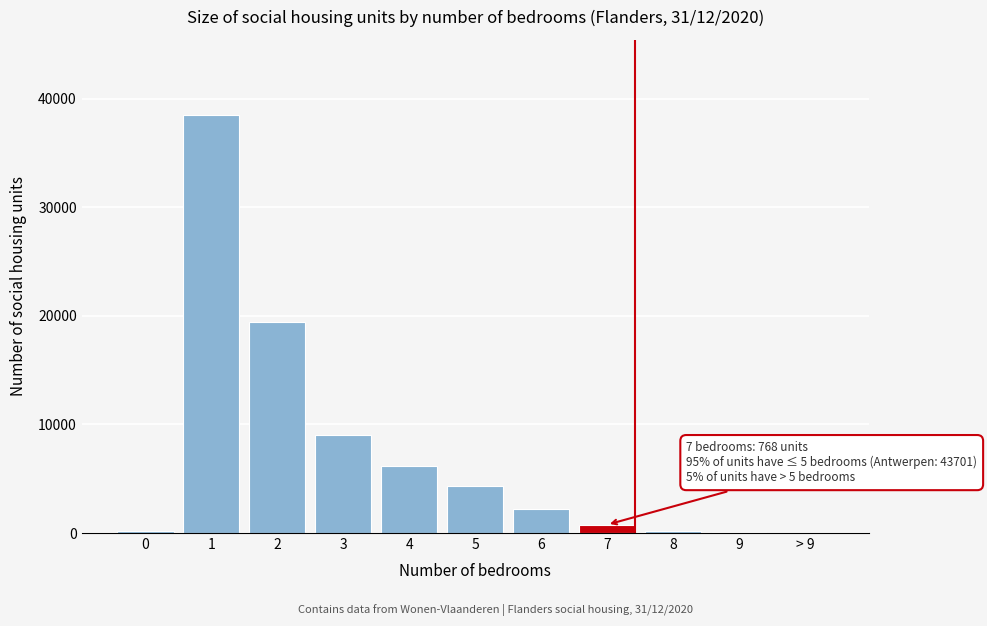

What is the sum of all values?

81018